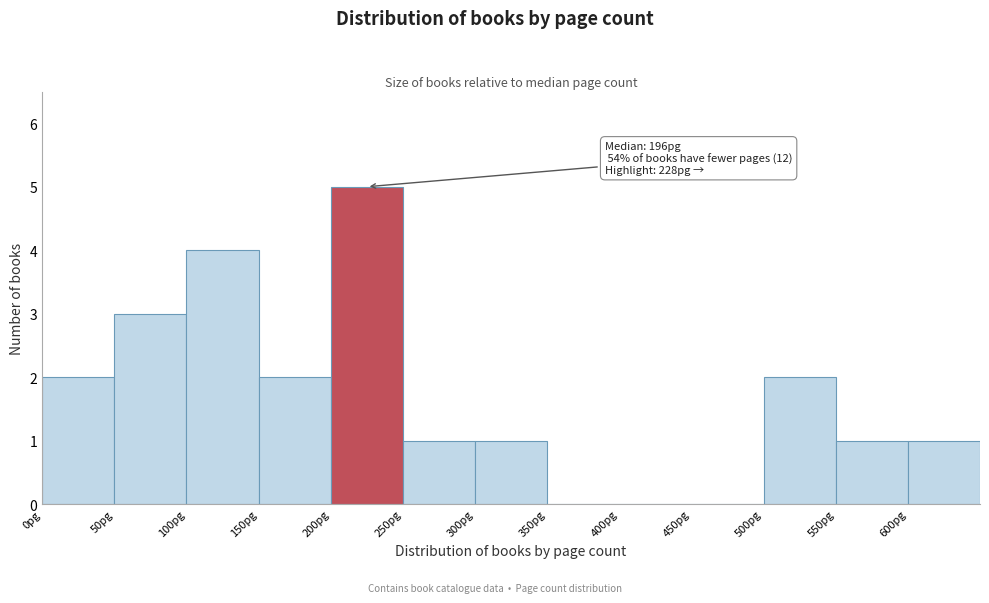

Over which range of the x-axis is the bar tallest?

200 to 250